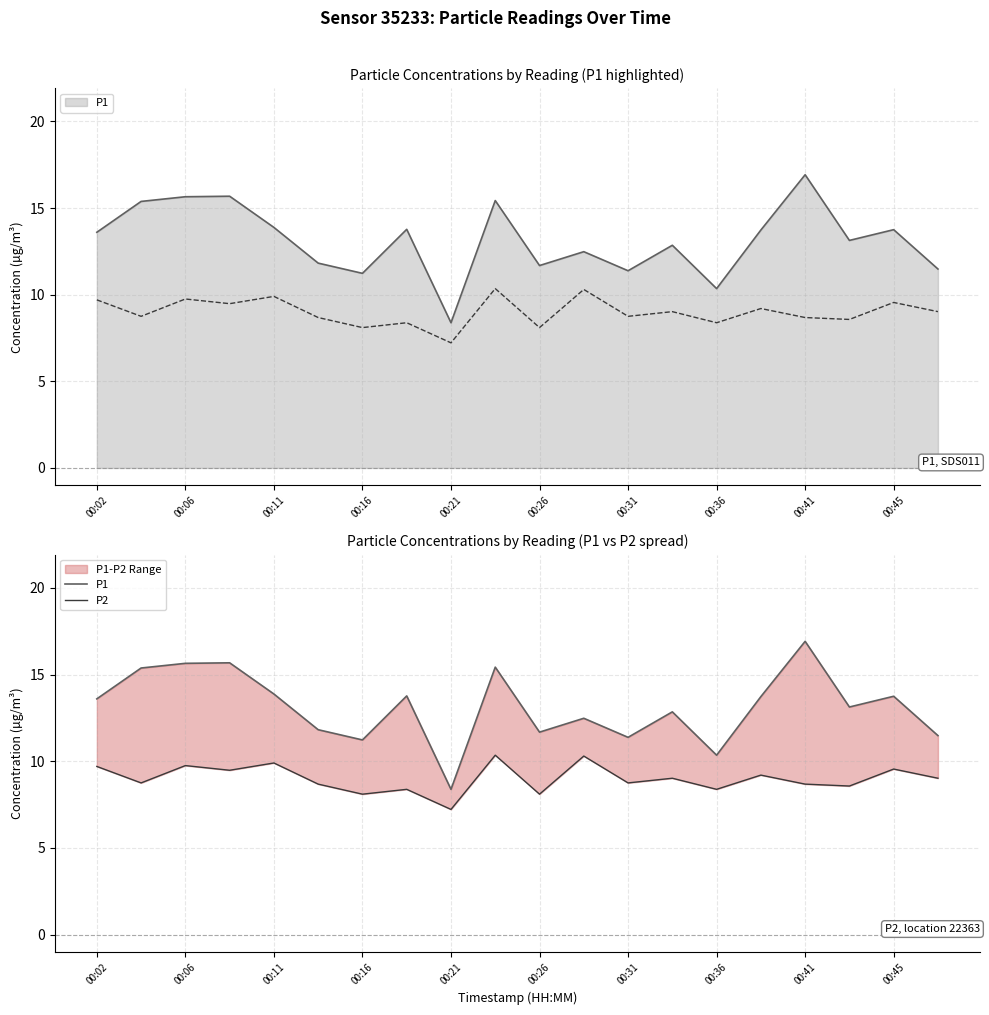

What is the sum of all P2 values?

179.9